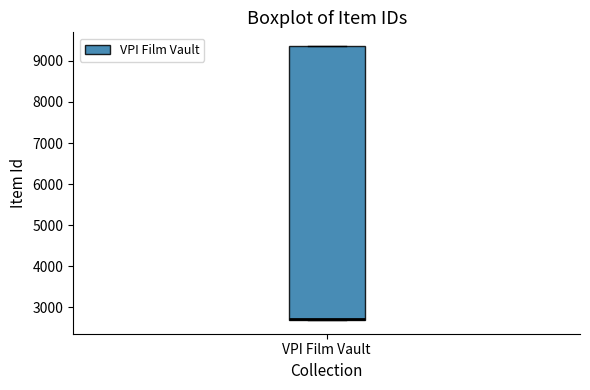

Transcribe this box plot: give where the median line is, the range the box spans, and where the two whiskers end, as read against the y-axis. The values are not printed on the chart, so give them approximately, as read against the axis.

median 2700 (drawn on the box's lower edge), box 2700 to 9400, whiskers 2700 to 9400